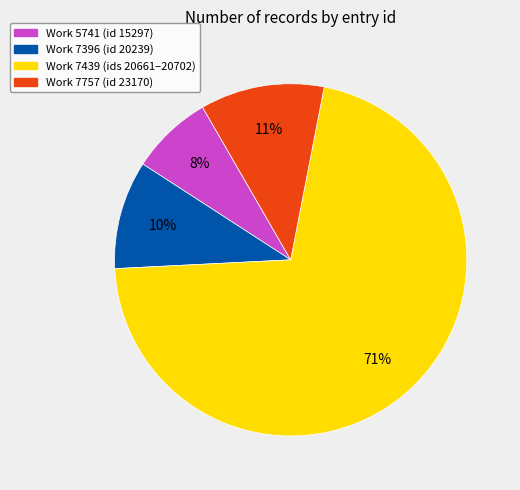

To the nearest percent, what is the average slice percentage?

25%